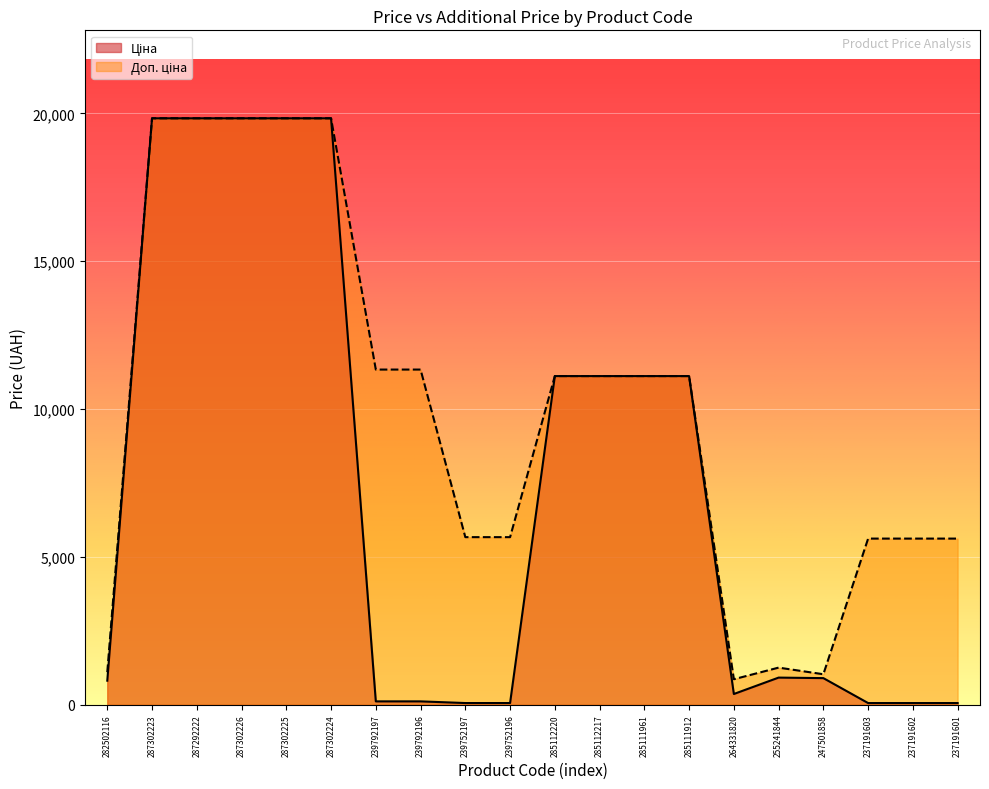

What is the value of the Ціна point at the 7th from the left?

113.3